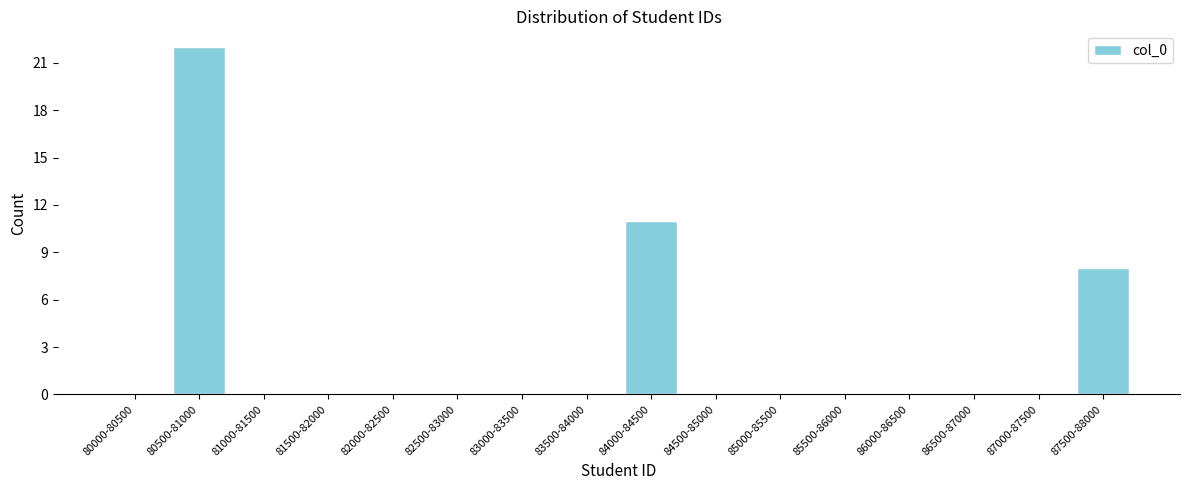

Reading left to right, transcribe all the data shown in this chart.

80000-80500=0	80500-81000=22	81000-81500=0	81500-82000=0	82000-82500=0	82500-83000=0	83000-83500=0	83500-84000=0	84000-84500=11	84500-85000=0	85000-85500=0	85500-86000=0	86000-86500=0	86500-87000=0	87000-87500=0	87500-88000=8